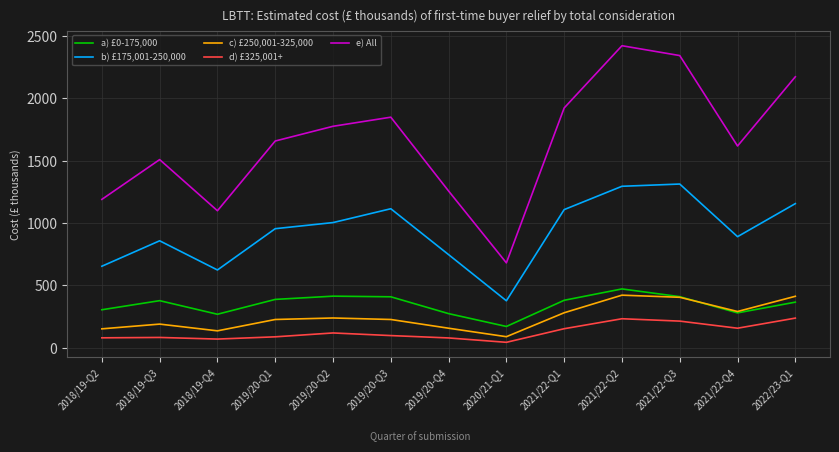

How many categories are shown in the chart?

13